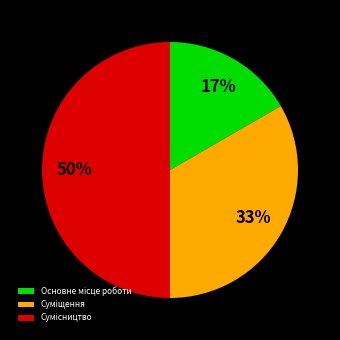

To the nearest percent, what is the average slice percentage?

33%